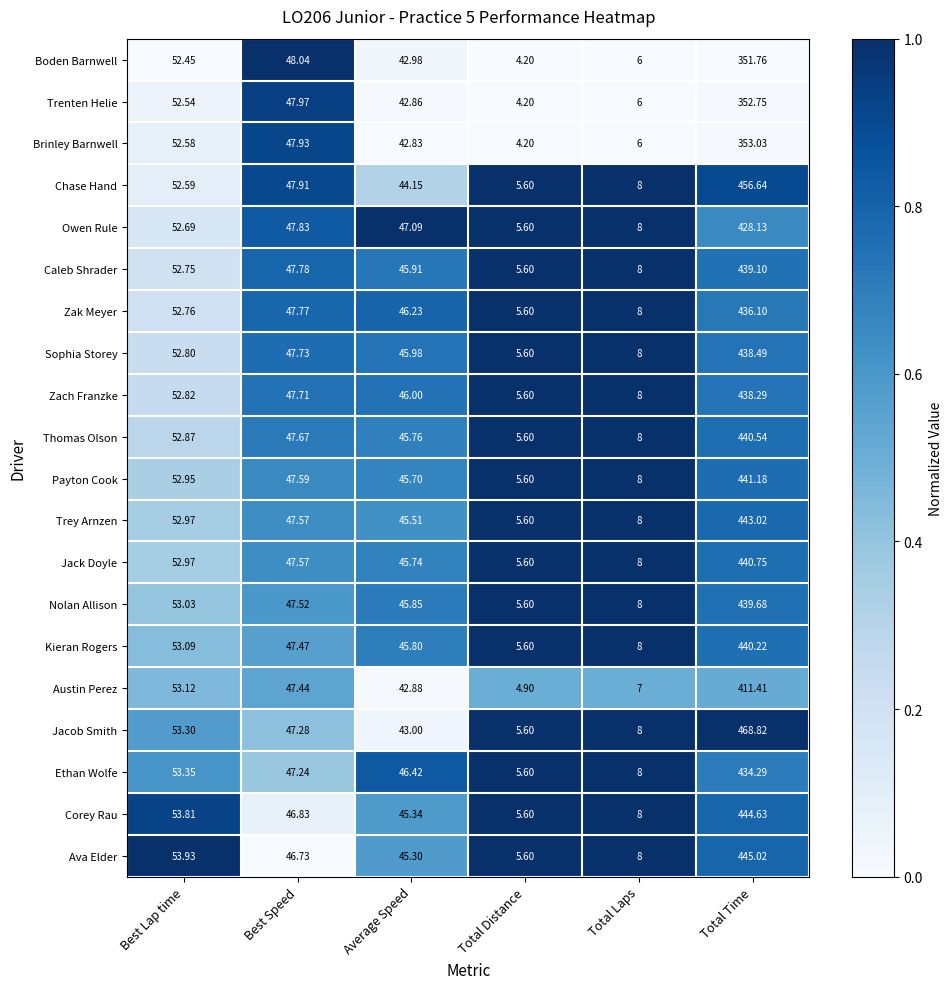

Where does the Chase Hand series first go above 47?

Best Lap time